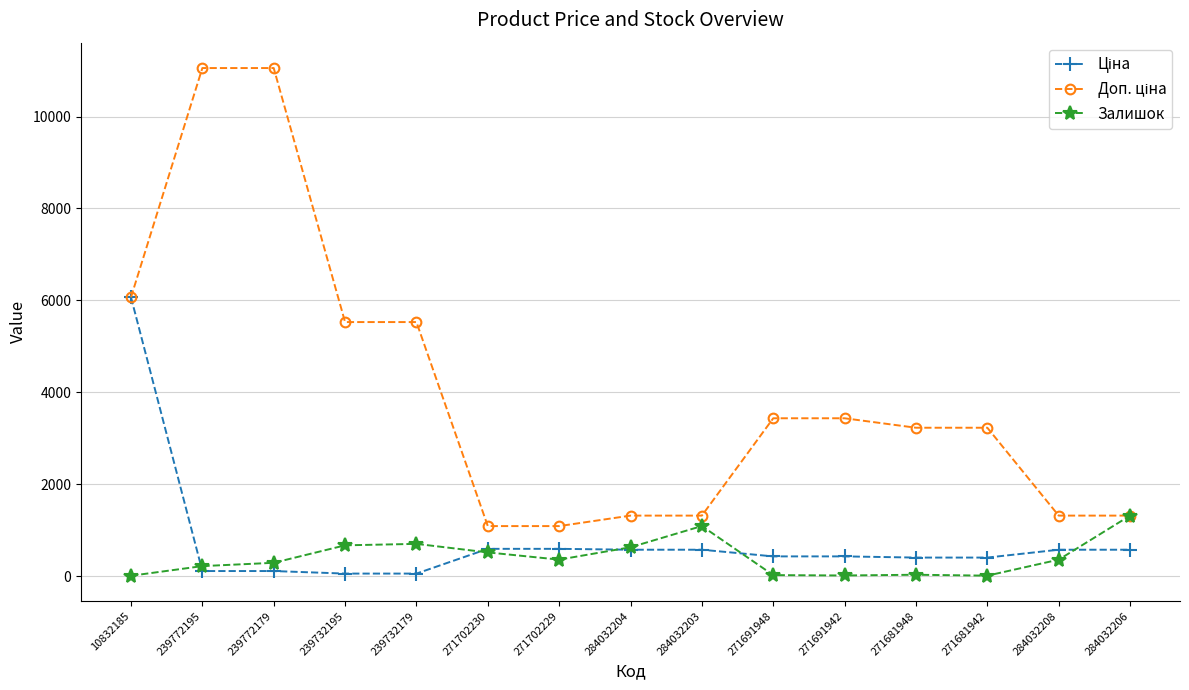

True or false: Залишок has a value of 1316.0 at 284032206.

True